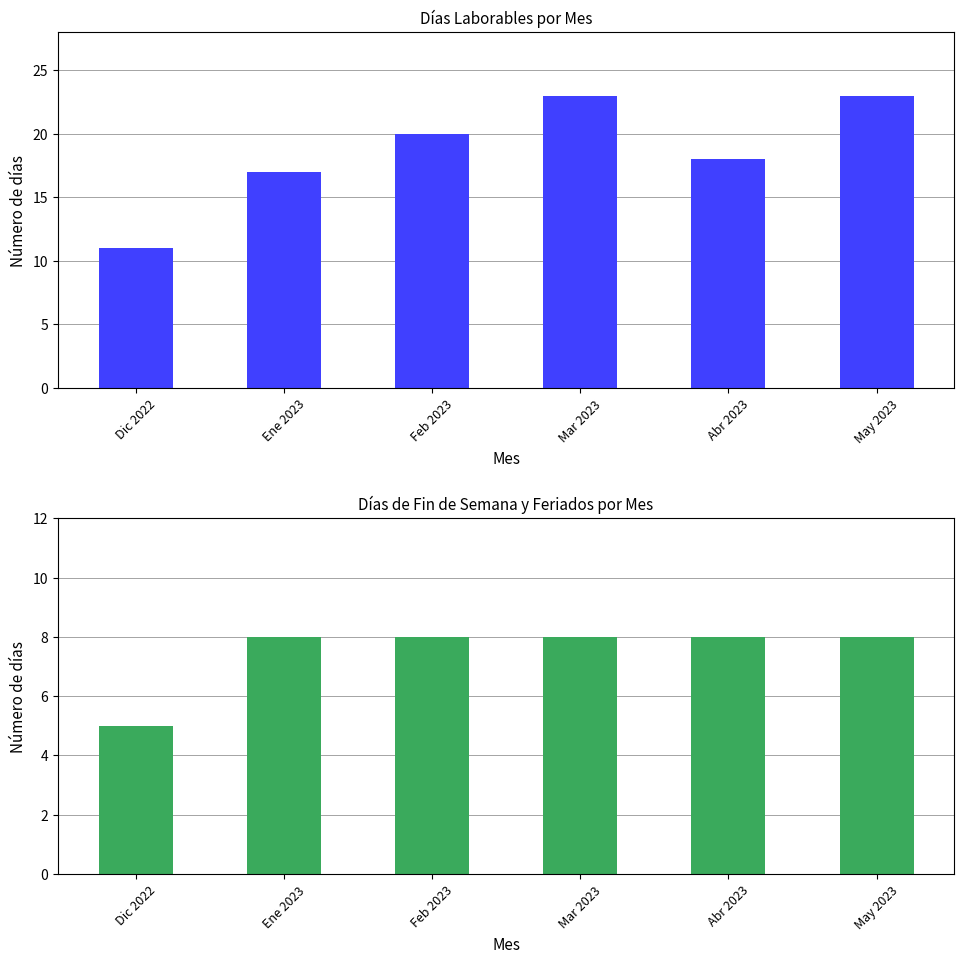

Count the Día de fin de semana values in the range 8 to 9.

5